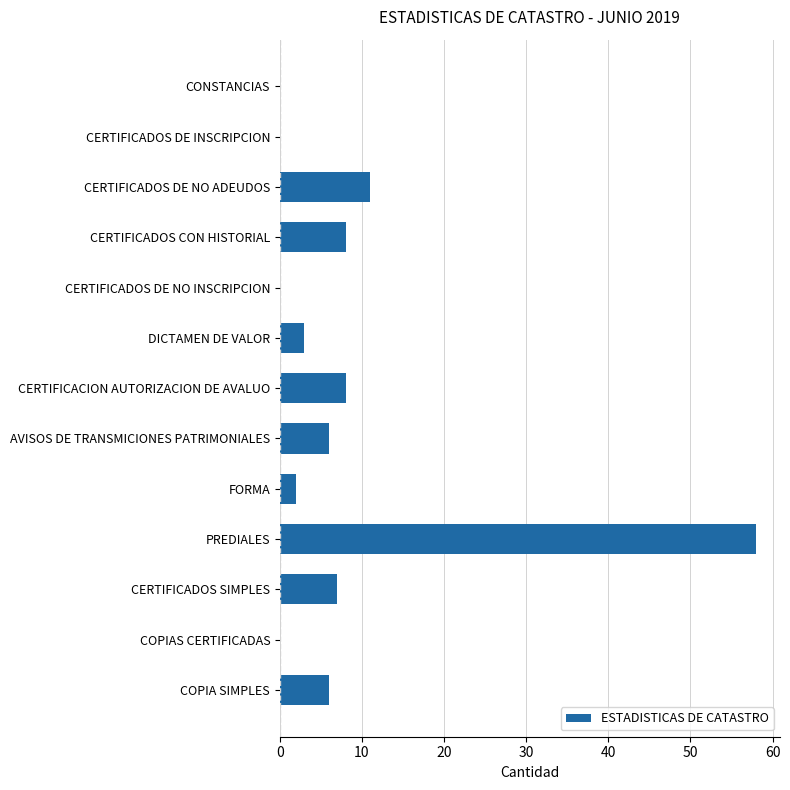

How many data points does each series have?

13